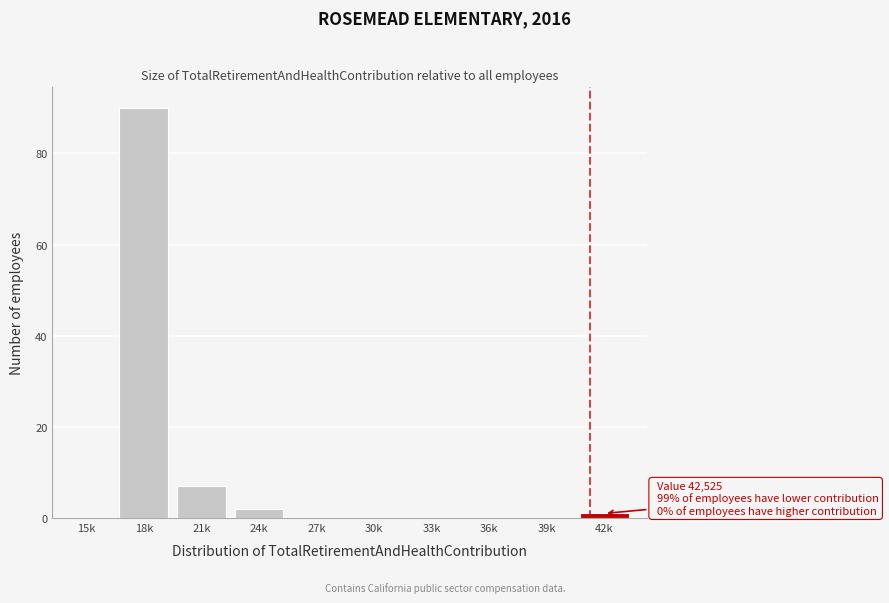

Reading left to right, what are all the values shown in this chart?

15k=0	18k=90	21k=7	24k=2	27k=0	30k=0	33k=0	36k=0	39k=0	42k=1